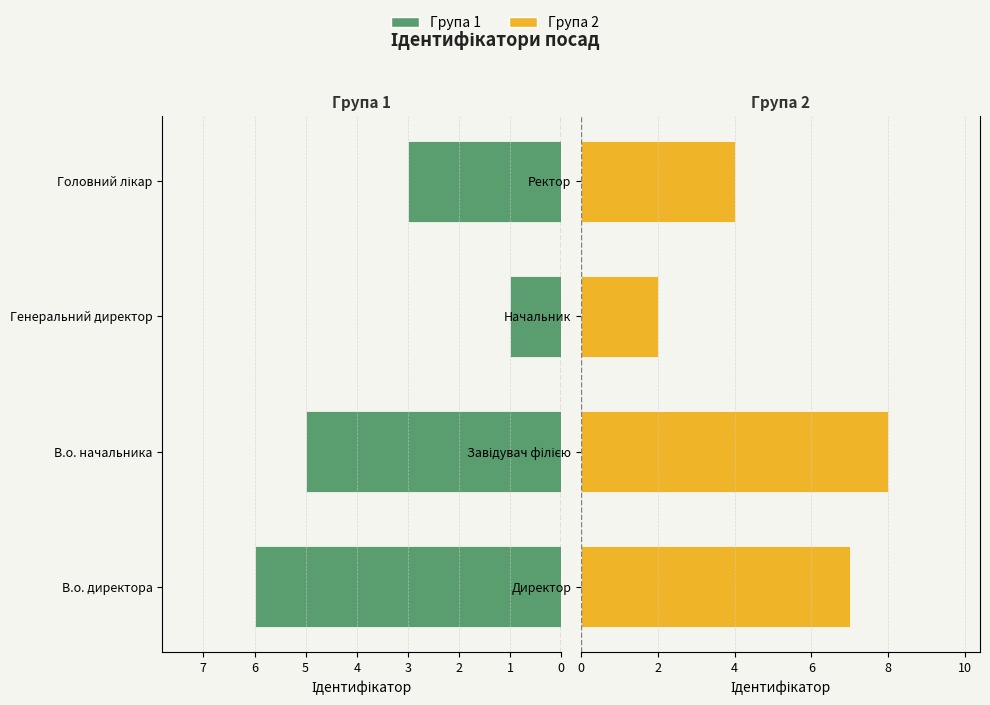

How many groups of bars are there?

4